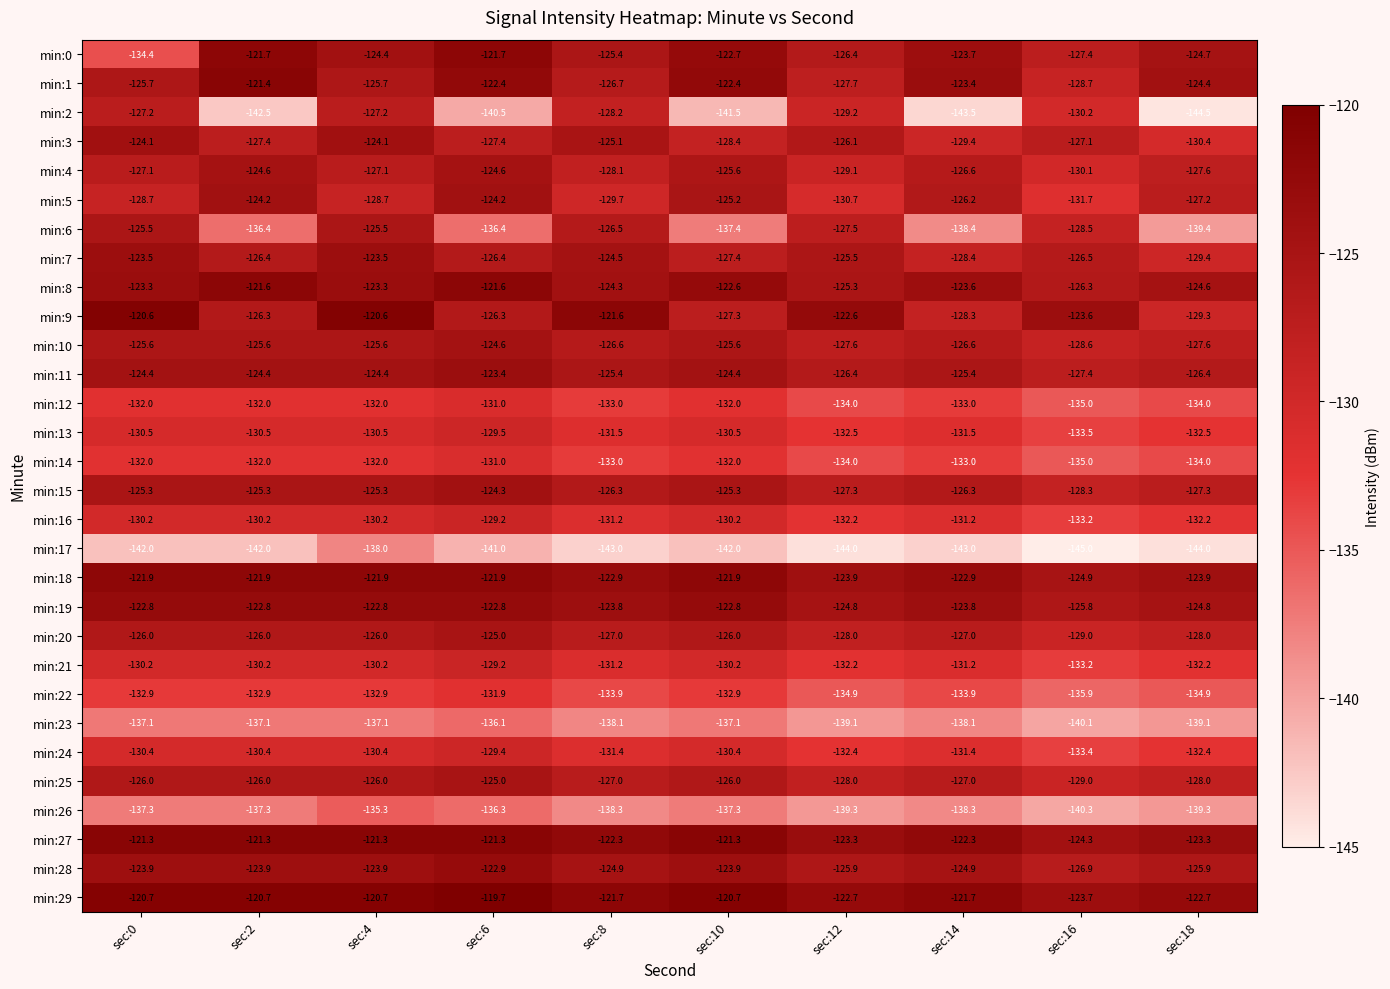

What is the minimum value for min:7?

-129.4